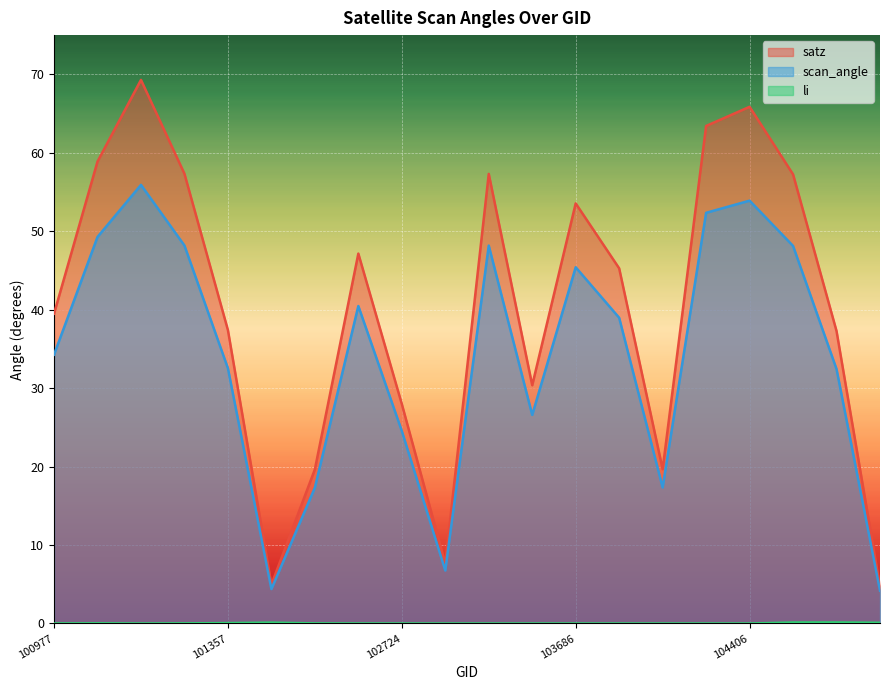

How many lines are shown in the chart?

3